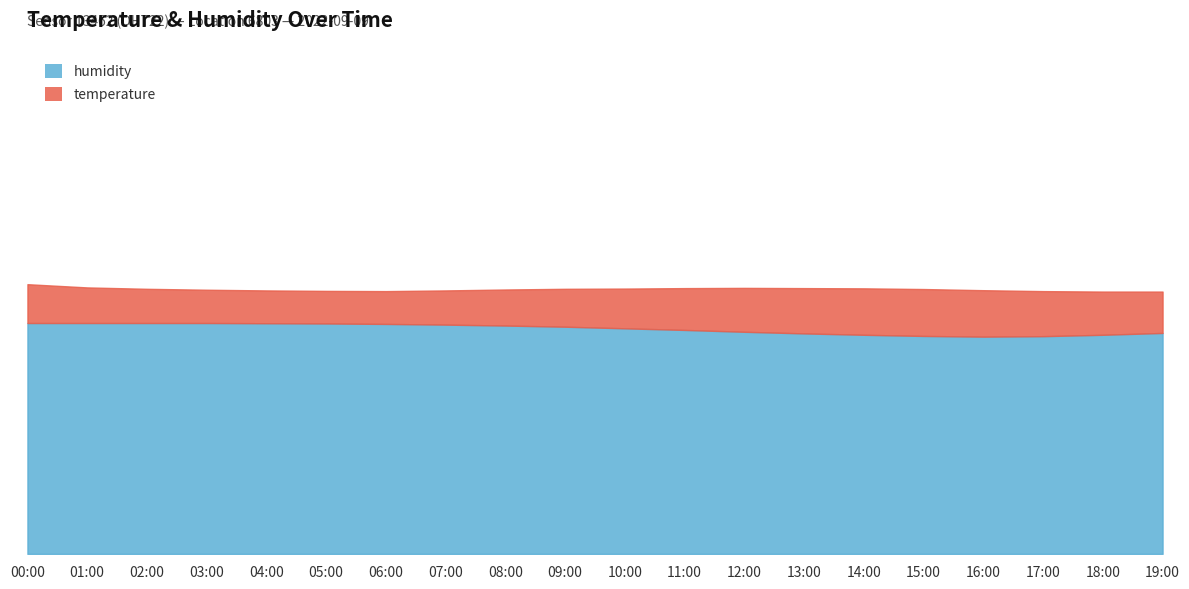

At which label is temperature closest to 17?

00:00